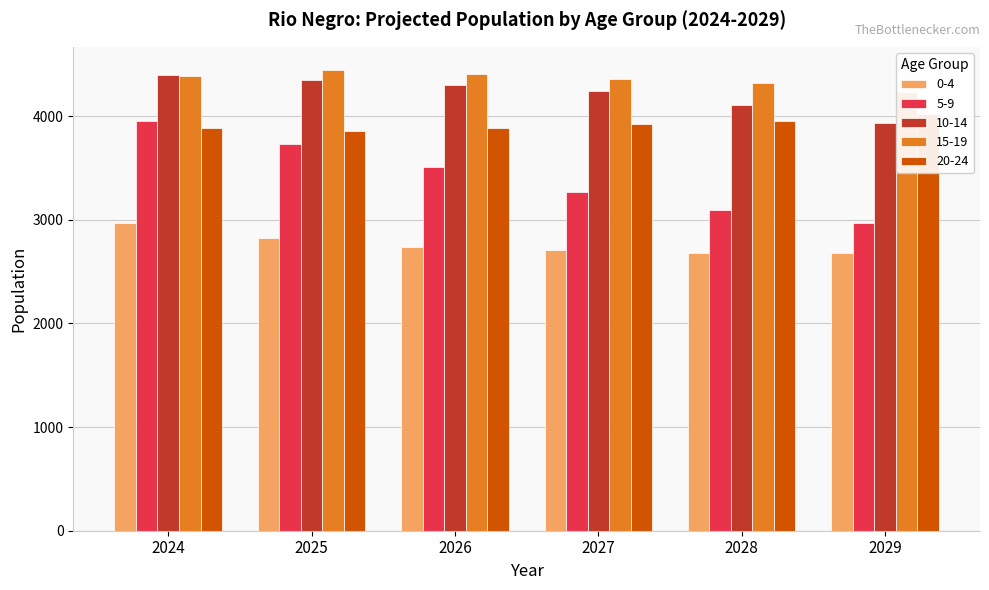

How many values in the 10-14 series exceed 4304?

3